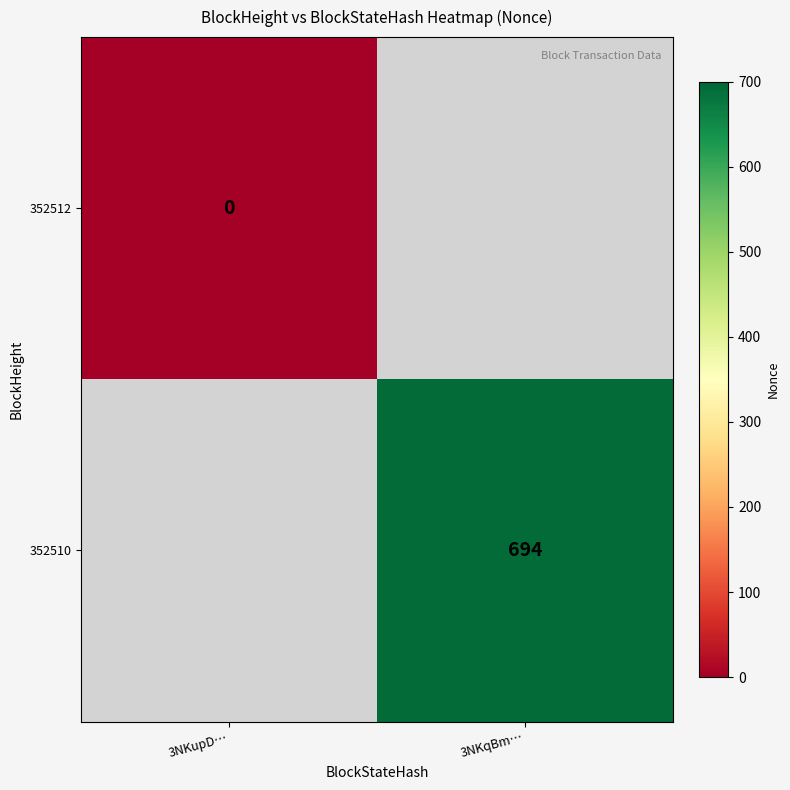

True or false: 352510 has a value of 694 at 3NKqBm….

True